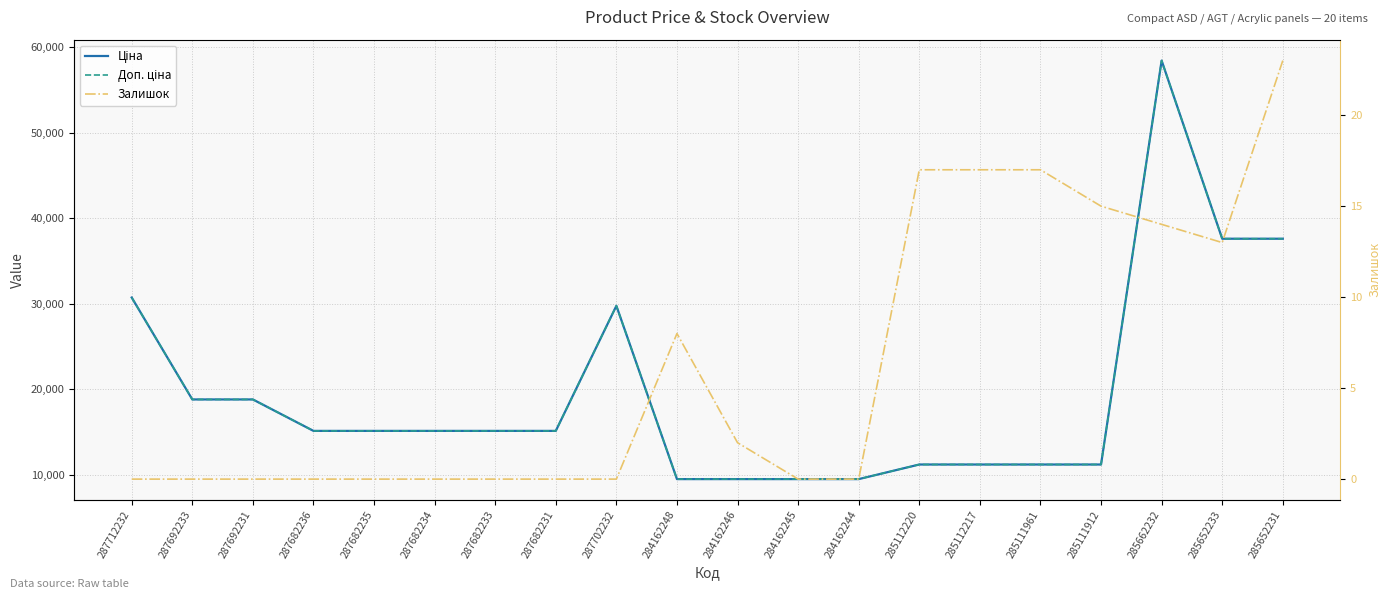

List the labels in order of Ціна value, smallest first.

284162248, 284162246, 284162245, 284162244, 285112220, 285112217, 285111961, 285111912, 287682236, 287682235, 287682234, 287682233, 287682231, 287692233, 287692231, 287702232, 287712232, 285652233, 285652231, 285662232